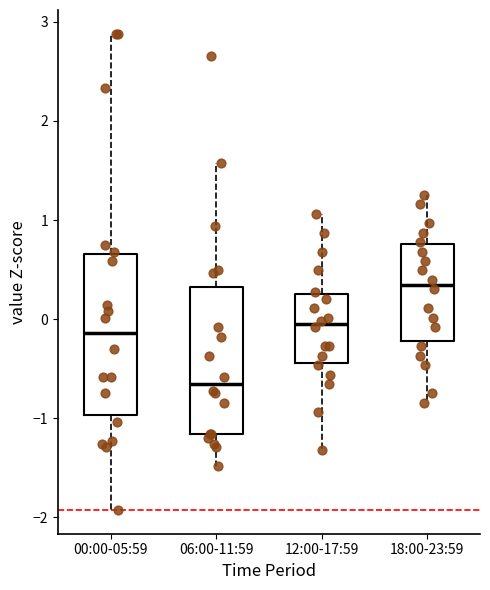

Reading left to right, transcribe this box plot: for each box, give where its median line is, the range the box spans, and where its two whiskers end, as read against the y-axis. The values are not printed on the chart, so give them approximately, as read against the axis.

00:00-05:59: median -0.1, box -1.0 to 0.7, whiskers -1.9 to 2.9
06:00-11:59: median -0.7, box -1.2 to 0.3, whiskers -1.5 to 1.6
12:00-17:59: median 0.0, box -0.4 to 0.3, whiskers -1.3 to 1.1
18:00-23:59: median 0.3, box -0.2 to 0.8, whiskers -0.8 to 1.3